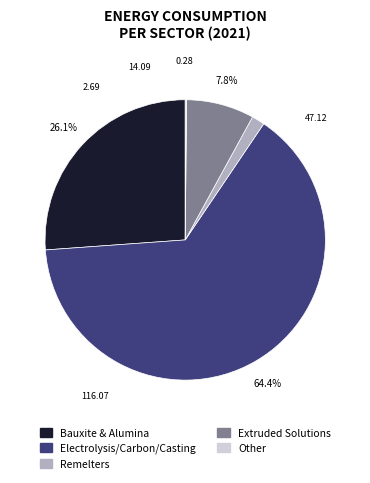

Which category has the biggest portion of the pie?

Electrolysis/Carbon/Casting